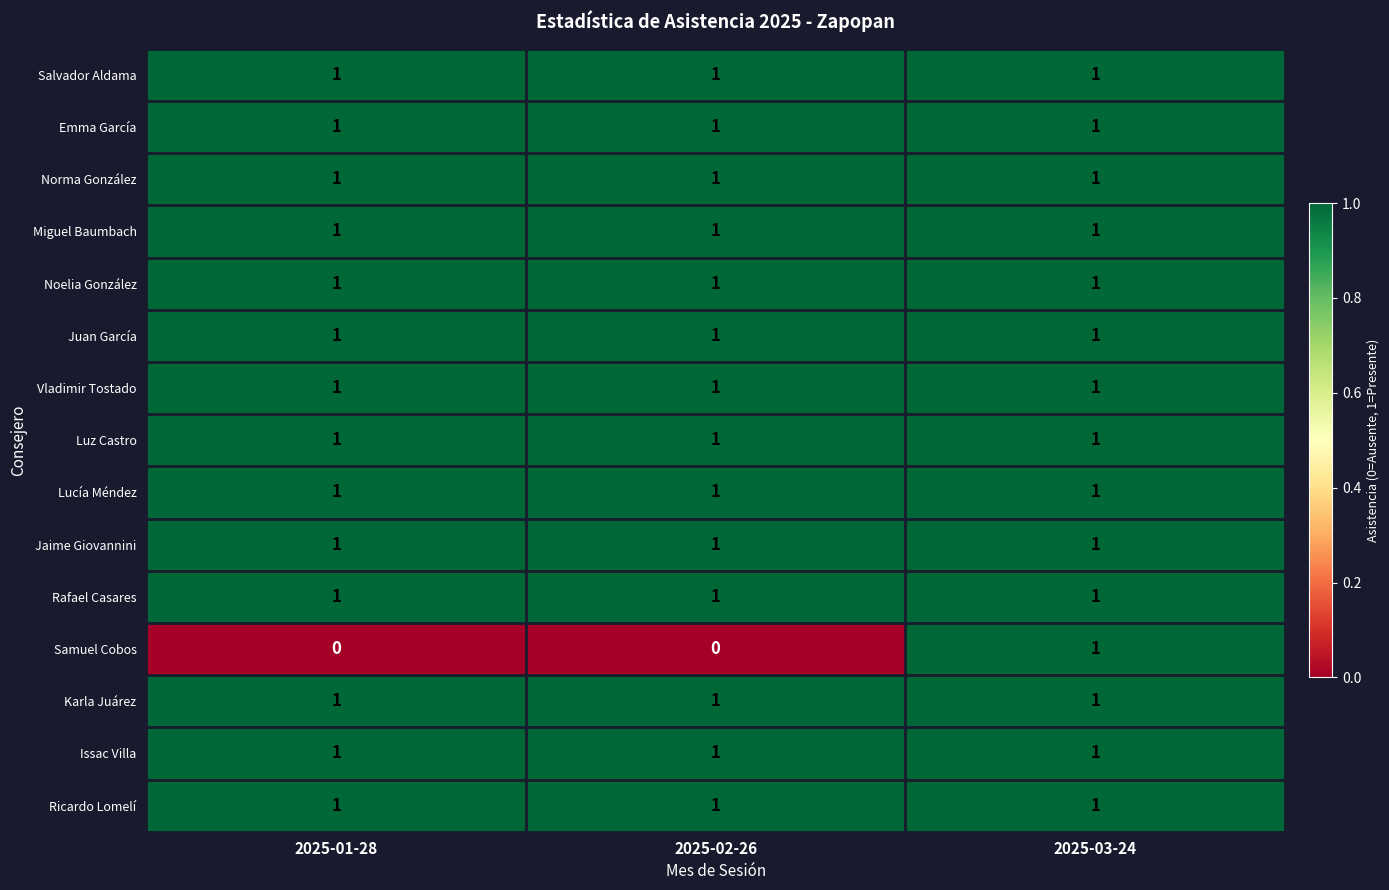

What is the total value across all series at 2025-03-24?

15